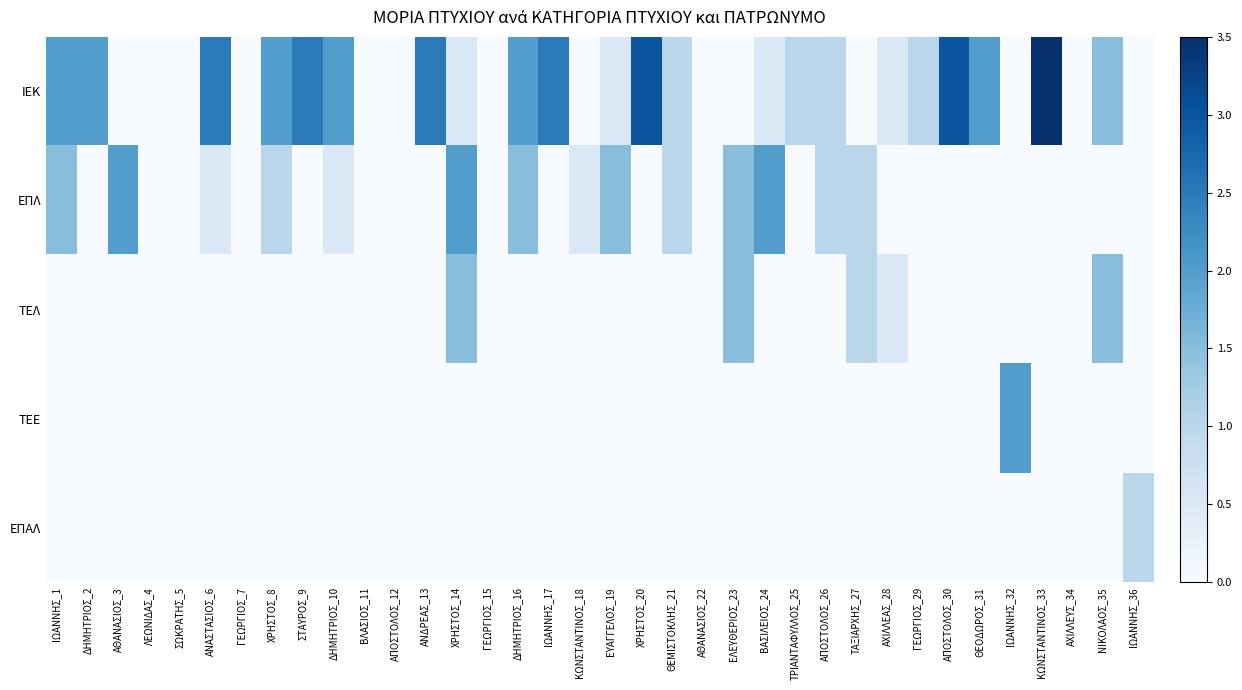

Reading left to right, extract all data points from this chart.

ΙΕΚ: ΙΩΑΝΝΗΣ_1=2.0	ΔΗΜΗΤΡΙΟΣ_2=2.0	ΑΘΑΝΑΣΙΟΣ_3=0.0	ΛΕΩΝΙΔΑΣ_4=0.0	ΣΩΚΡΑΤΗΣ_5=0.0	ΑΝΑΣΤΑΣΙΟΣ_6=2.5	ΓΕΩΡΓΙΟΣ_7=0.0	ΧΡΗΣΤΟΣ_8=2.0	ΣΤΑΥΡΟΣ_9=2.5	ΔΗΜΗΤΡΙΟΣ_10=2.0	ΒΛΑΣΙΟΣ_11=0.0	ΑΠΟΣΤΟΛΟΣ_12=0.0	ΑΝΔΡΕΑΣ_13=2.5	ΧΡΗΣΤΟΣ_14=0.5	ΓΕΩΡΓΙΟΣ_15=0.0	ΔΗΜΗΤΡΙΟΣ_16=2.0	ΙΩΑΝΝΗΣ_17=2.5	ΚΩΝΣΤΑΝΤΙΝΟΣ_18=0.0	ΕΥΑΓΓΕΛΟΣ_19=0.5	ΧΡΗΣΤΟΣ_20=3.0	ΘΕΜΙΣΤΟΚΛΗΣ_21=1.0	ΑΘΑΝΑΣΙΟΣ_22=0.0	ΕΛΕΥΘΕΡΙΟΣ_23=0.0	ΒΑΣΙΛΕΙΟΣ_24=0.5	ΤΡΙΑΝΤΑΦΥΛΛΟΣ_25=1.0	ΑΠΟΣΤΟΛΟΣ_26=1.0	ΤΑΞΙΑΡΧΗΣ_27=0.0	ΑΧΙΛΛΕΑΣ_28=0.5	ΓΕΩΡΓΙΟΣ_29=1.0	ΑΠΟΣΤΟΛΟΣ_30=3.0	ΘΕΟΔΩΡΟΣ_31=2.0	ΙΩΑΝΝΗΣ_32=0.0	ΚΩΝΣΤΑΝΤΙΝΟΣ_33=3.5	ΑΧΙΛΛΕΥΣ_34=0.0	ΝΙΚΟΛΑΟΣ_35=1.5	ΙΩΑΝΝΗΣ_36=0.0
ΕΠΛ: ΙΩΑΝΝΗΣ_1=1.5	ΔΗΜΗΤΡΙΟΣ_2=0.0	ΑΘΑΝΑΣΙΟΣ_3=2.0	ΛΕΩΝΙΔΑΣ_4=0.0	ΣΩΚΡΑΤΗΣ_5=0.0	ΑΝΑΣΤΑΣΙΟΣ_6=0.5	ΓΕΩΡΓΙΟΣ_7=0.0	ΧΡΗΣΤΟΣ_8=1.0	ΣΤΑΥΡΟΣ_9=0.0	ΔΗΜΗΤΡΙΟΣ_10=0.5	ΒΛΑΣΙΟΣ_11=0.0	ΑΠΟΣΤΟΛΟΣ_12=0.0	ΑΝΔΡΕΑΣ_13=0.0	ΧΡΗΣΤΟΣ_14=2.0	ΓΕΩΡΓΙΟΣ_15=0.0	ΔΗΜΗΤΡΙΟΣ_16=1.5	ΙΩΑΝΝΗΣ_17=0.0	ΚΩΝΣΤΑΝΤΙΝΟΣ_18=0.5	ΕΥΑΓΓΕΛΟΣ_19=1.5	ΧΡΗΣΤΟΣ_20=0.0	ΘΕΜΙΣΤΟΚΛΗΣ_21=1.0	ΑΘΑΝΑΣΙΟΣ_22=0.0	ΕΛΕΥΘΕΡΙΟΣ_23=1.5	ΒΑΣΙΛΕΙΟΣ_24=2.0	ΤΡΙΑΝΤΑΦΥΛΛΟΣ_25=0.0	ΑΠΟΣΤΟΛΟΣ_26=1.0	ΤΑΞΙΑΡΧΗΣ_27=1.0	ΑΧΙΛΛΕΑΣ_28=0.0	ΓΕΩΡΓΙΟΣ_29=0.0	ΑΠΟΣΤΟΛΟΣ_30=0.0	ΘΕΟΔΩΡΟΣ_31=0.0	ΙΩΑΝΝΗΣ_32=0.0	ΚΩΝΣΤΑΝΤΙΝΟΣ_33=0.0	ΑΧΙΛΛΕΥΣ_34=0.0	ΝΙΚΟΛΑΟΣ_35=0.0	ΙΩΑΝΝΗΣ_36=0.0
ΤΕΛ: ΙΩΑΝΝΗΣ_1=0.0	ΔΗΜΗΤΡΙΟΣ_2=0.0	ΑΘΑΝΑΣΙΟΣ_3=0.0	ΛΕΩΝΙΔΑΣ_4=0.0	ΣΩΚΡΑΤΗΣ_5=0.0	ΑΝΑΣΤΑΣΙΟΣ_6=0.0	ΓΕΩΡΓΙΟΣ_7=0.0	ΧΡΗΣΤΟΣ_8=0.0	ΣΤΑΥΡΟΣ_9=0.0	ΔΗΜΗΤΡΙΟΣ_10=0.0	ΒΛΑΣΙΟΣ_11=0.0	ΑΠΟΣΤΟΛΟΣ_12=0.0	ΑΝΔΡΕΑΣ_13=0.0	ΧΡΗΣΤΟΣ_14=1.5	ΓΕΩΡΓΙΟΣ_15=0.0	ΔΗΜΗΤΡΙΟΣ_16=0.0	ΙΩΑΝΝΗΣ_17=0.0	ΚΩΝΣΤΑΝΤΙΝΟΣ_18=0.0	ΕΥΑΓΓΕΛΟΣ_19=0.0	ΧΡΗΣΤΟΣ_20=0.0	ΘΕΜΙΣΤΟΚΛΗΣ_21=0.0	ΑΘΑΝΑΣΙΟΣ_22=0.0	ΕΛΕΥΘΕΡΙΟΣ_23=1.5	ΒΑΣΙΛΕΙΟΣ_24=0.0	ΤΡΙΑΝΤΑΦΥΛΛΟΣ_25=0.0	ΑΠΟΣΤΟΛΟΣ_26=0.0	ΤΑΞΙΑΡΧΗΣ_27=1.0	ΑΧΙΛΛΕΑΣ_28=0.5	ΓΕΩΡΓΙΟΣ_29=0.0	ΑΠΟΣΤΟΛΟΣ_30=0.0	ΘΕΟΔΩΡΟΣ_31=0.0	ΙΩΑΝΝΗΣ_32=0.0	ΚΩΝΣΤΑΝΤΙΝΟΣ_33=0.0	ΑΧΙΛΛΕΥΣ_34=0.0	ΝΙΚΟΛΑΟΣ_35=1.5	ΙΩΑΝΝΗΣ_36=0.0
ΤΕΕ: ΙΩΑΝΝΗΣ_1=0.0	ΔΗΜΗΤΡΙΟΣ_2=0.0	ΑΘΑΝΑΣΙΟΣ_3=0.0	ΛΕΩΝΙΔΑΣ_4=0.0	ΣΩΚΡΑΤΗΣ_5=0.0	ΑΝΑΣΤΑΣΙΟΣ_6=0.0	ΓΕΩΡΓΙΟΣ_7=0.0	ΧΡΗΣΤΟΣ_8=0.0	ΣΤΑΥΡΟΣ_9=0.0	ΔΗΜΗΤΡΙΟΣ_10=0.0	ΒΛΑΣΙΟΣ_11=0.0	ΑΠΟΣΤΟΛΟΣ_12=0.0	ΑΝΔΡΕΑΣ_13=0.0	ΧΡΗΣΤΟΣ_14=0.0	ΓΕΩΡΓΙΟΣ_15=0.0	ΔΗΜΗΤΡΙΟΣ_16=0.0	ΙΩΑΝΝΗΣ_17=0.0	ΚΩΝΣΤΑΝΤΙΝΟΣ_18=0.0	ΕΥΑΓΓΕΛΟΣ_19=0.0	ΧΡΗΣΤΟΣ_20=0.0	ΘΕΜΙΣΤΟΚΛΗΣ_21=0.0	ΑΘΑΝΑΣΙΟΣ_22=0.0	ΕΛΕΥΘΕΡΙΟΣ_23=0.0	ΒΑΣΙΛΕΙΟΣ_24=0.0	ΤΡΙΑΝΤΑΦΥΛΛΟΣ_25=0.0	ΑΠΟΣΤΟΛΟΣ_26=0.0	ΤΑΞΙΑΡΧΗΣ_27=0.0	ΑΧΙΛΛΕΑΣ_28=0.0	ΓΕΩΡΓΙΟΣ_29=0.0	ΑΠΟΣΤΟΛΟΣ_30=0.0	ΘΕΟΔΩΡΟΣ_31=0.0	ΙΩΑΝΝΗΣ_32=2.0	ΚΩΝΣΤΑΝΤΙΝΟΣ_33=0.0	ΑΧΙΛΛΕΥΣ_34=0.0	ΝΙΚΟΛΑΟΣ_35=0.0	ΙΩΑΝΝΗΣ_36=0.0
ΕΠΑΛ: ΙΩΑΝΝΗΣ_1=0.0	ΔΗΜΗΤΡΙΟΣ_2=0.0	ΑΘΑΝΑΣΙΟΣ_3=0.0	ΛΕΩΝΙΔΑΣ_4=0.0	ΣΩΚΡΑΤΗΣ_5=0.0	ΑΝΑΣΤΑΣΙΟΣ_6=0.0	ΓΕΩΡΓΙΟΣ_7=0.0	ΧΡΗΣΤΟΣ_8=0.0	ΣΤΑΥΡΟΣ_9=0.0	ΔΗΜΗΤΡΙΟΣ_10=0.0	ΒΛΑΣΙΟΣ_11=0.0	ΑΠΟΣΤΟΛΟΣ_12=0.0	ΑΝΔΡΕΑΣ_13=0.0	ΧΡΗΣΤΟΣ_14=0.0	ΓΕΩΡΓΙΟΣ_15=0.0	ΔΗΜΗΤΡΙΟΣ_16=0.0	ΙΩΑΝΝΗΣ_17=0.0	ΚΩΝΣΤΑΝΤΙΝΟΣ_18=0.0	ΕΥΑΓΓΕΛΟΣ_19=0.0	ΧΡΗΣΤΟΣ_20=0.0	ΘΕΜΙΣΤΟΚΛΗΣ_21=0.0	ΑΘΑΝΑΣΙΟΣ_22=0.0	ΕΛΕΥΘΕΡΙΟΣ_23=0.0	ΒΑΣΙΛΕΙΟΣ_24=0.0	ΤΡΙΑΝΤΑΦΥΛΛΟΣ_25=0.0	ΑΠΟΣΤΟΛΟΣ_26=0.0	ΤΑΞΙΑΡΧΗΣ_27=0.0	ΑΧΙΛΛΕΑΣ_28=0.0	ΓΕΩΡΓΙΟΣ_29=0.0	ΑΠΟΣΤΟΛΟΣ_30=0.0	ΘΕΟΔΩΡΟΣ_31=0.0	ΙΩΑΝΝΗΣ_32=0.0	ΚΩΝΣΤΑΝΤΙΝΟΣ_33=0.0	ΑΧΙΛΛΕΥΣ_34=0.0	ΝΙΚΟΛΑΟΣ_35=0.0	ΙΩΑΝΝΗΣ_36=1.0